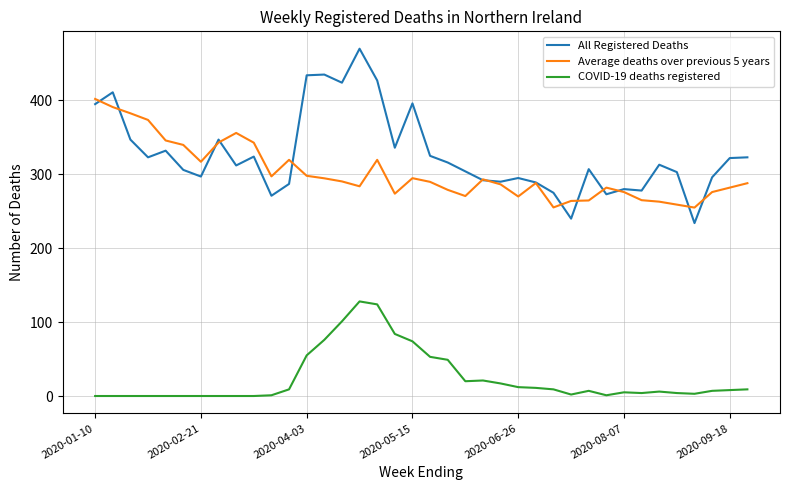

Which series ends up on top after the final intersection of All Registered Deaths and Average deaths over previous 5 years?

All Registered Deaths